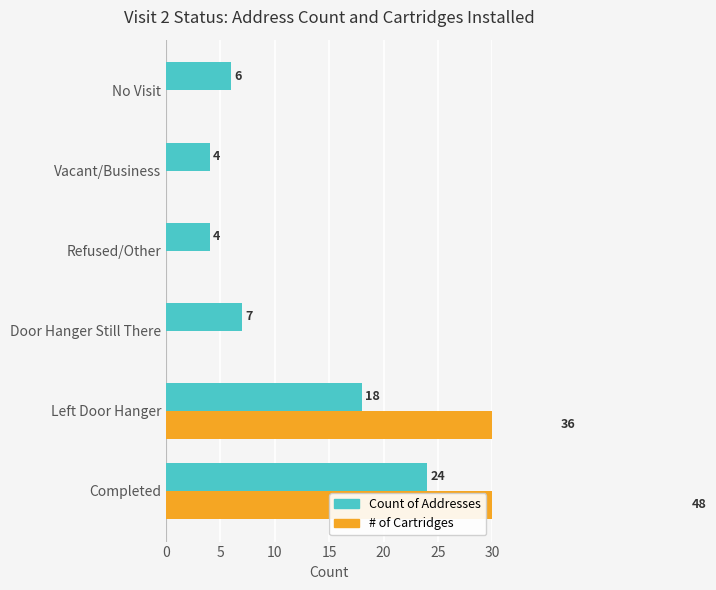

Between Refused/Other and No Visit, which is larger?

No Visit